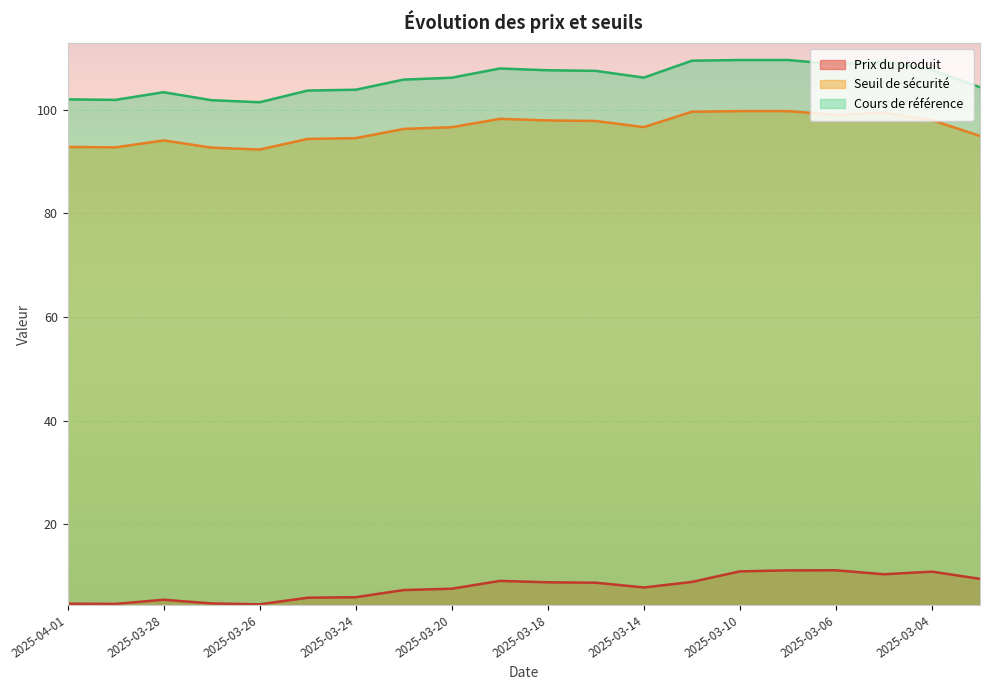

What is the label of the 12th point from the right?

2025-03-20